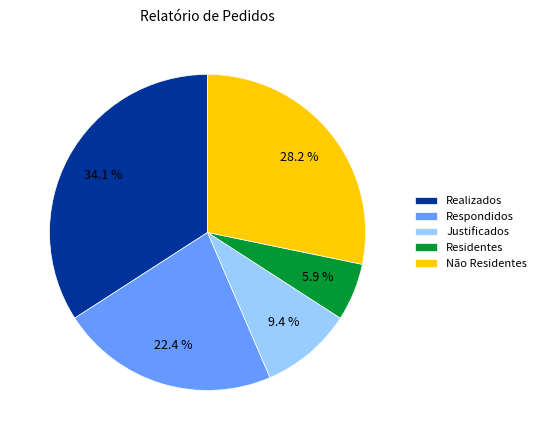

Which category has the biggest portion of the pie?

Realizados